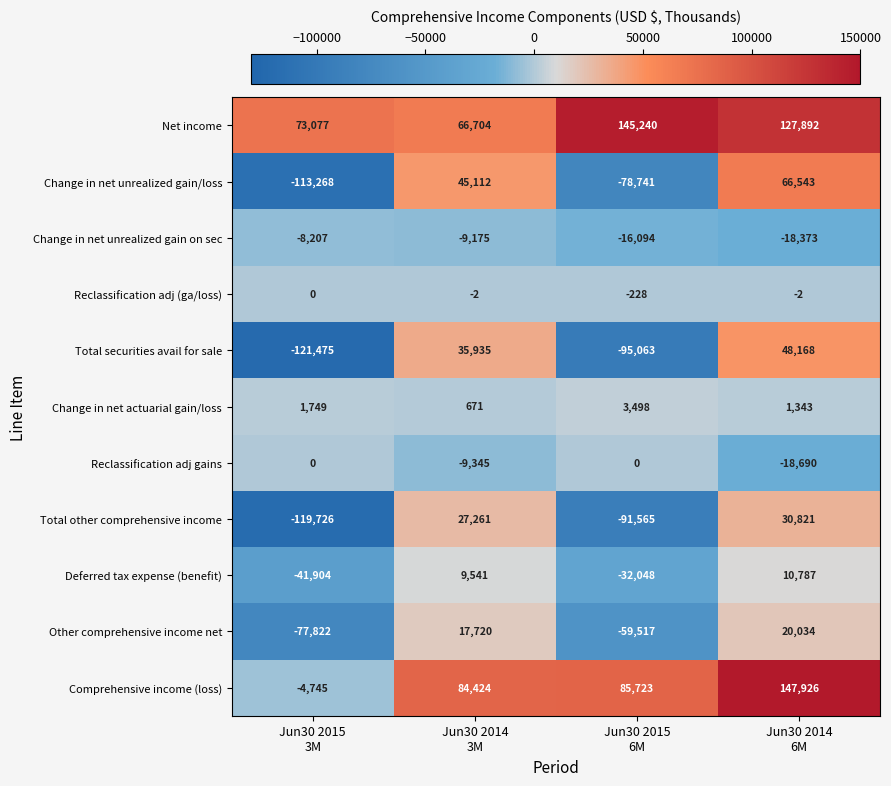

Count the Reclassification adj gains values in the range -9345 to 0.

3